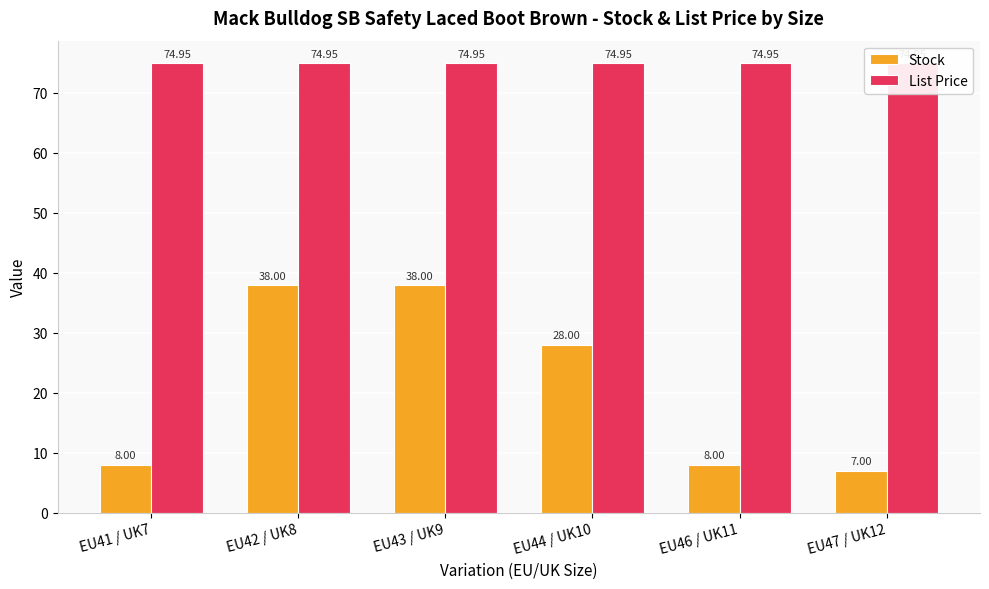

Rank the series by their maximum value, from highest to lowest.

List Price, Stock